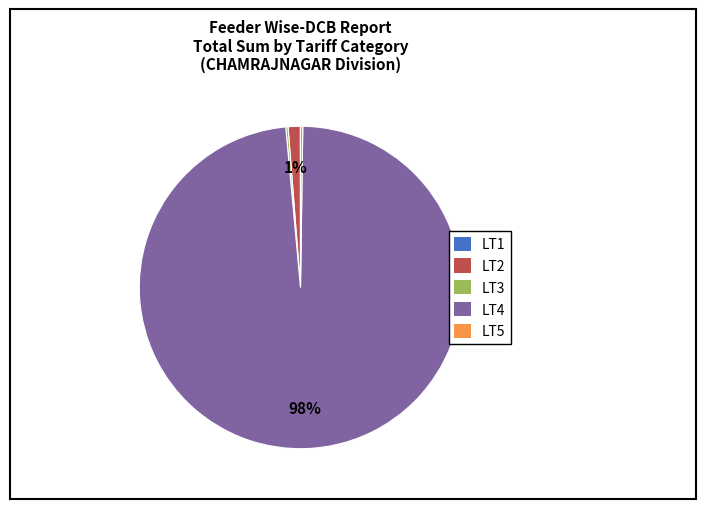

Is there a majority slice in this chart?

Yes